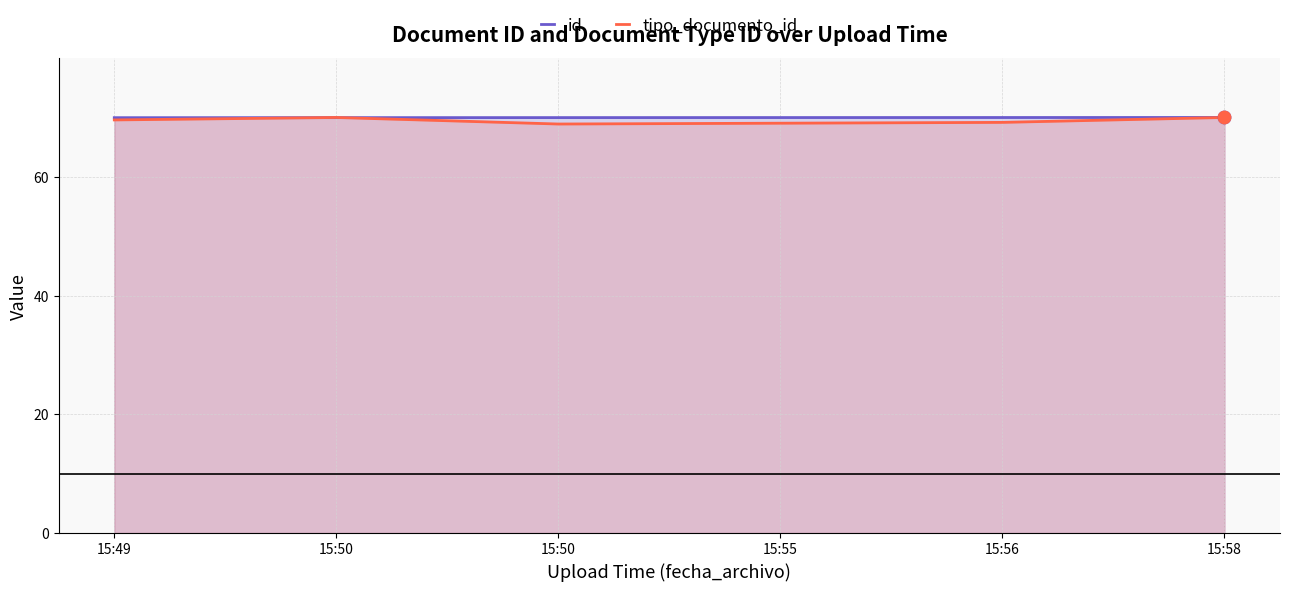

What are all the series names shown in the legend?

id, tipo_documento_id